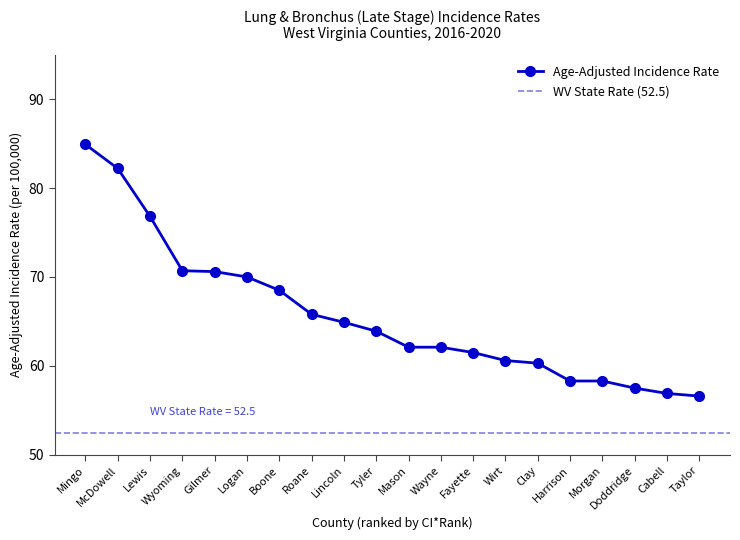

At which category does the chart reach its minimum across all series?

Taylor